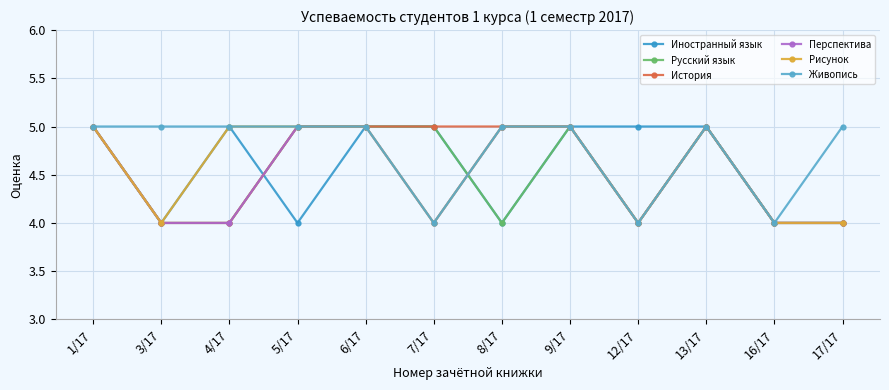

What is the sum of all Перспектива values?

54